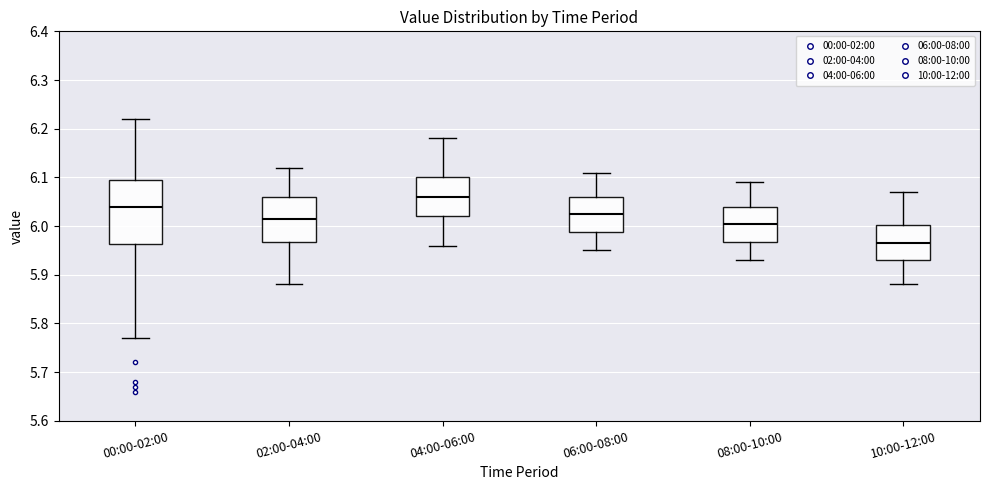

Which box is the tallest, from its lower edge to its upper edge?

00:00-02:00